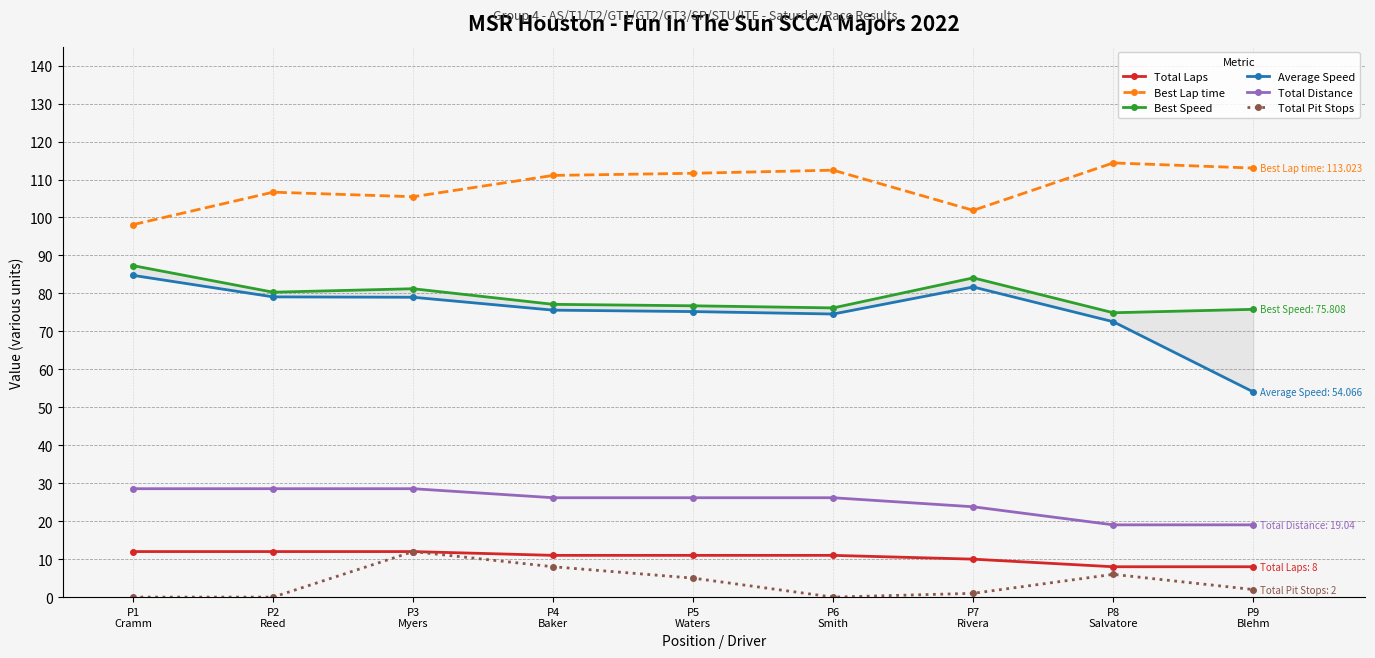

How many Total Laps values are between 10 and 12?

7